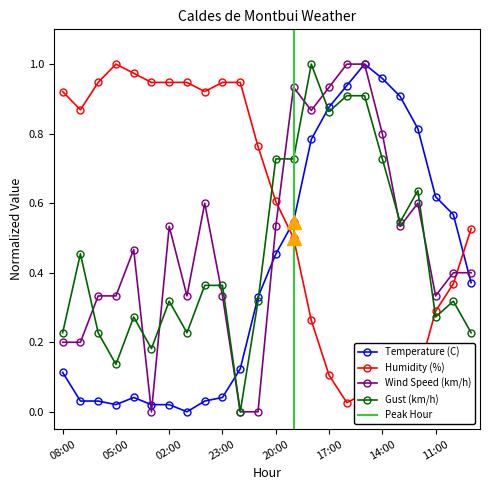

True or false: Humidity (%) has a value of 1.2 at 00:00.

False